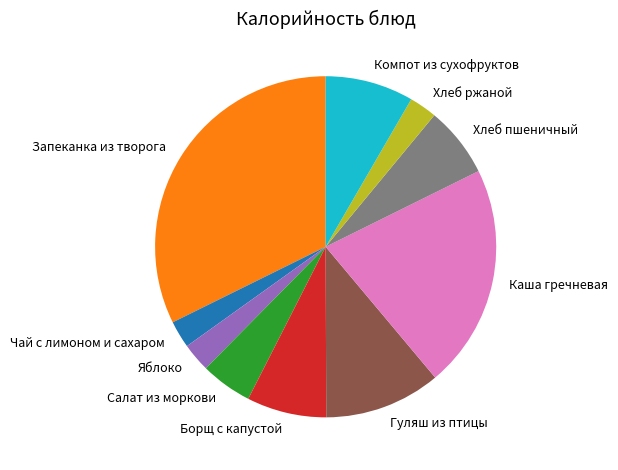

What is the ratio of the value at Гуляш из птицы to the value at Запеканка из творога?

0.3